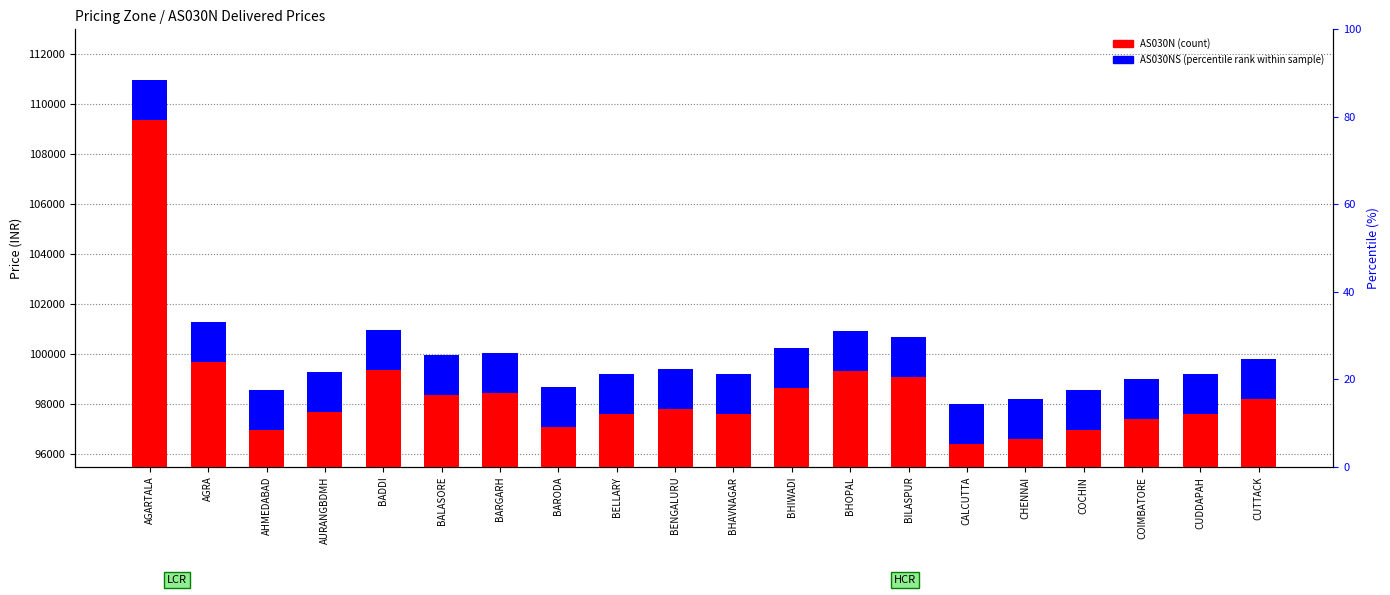

Where is AS030N nearest to the value 104488?

AGRA